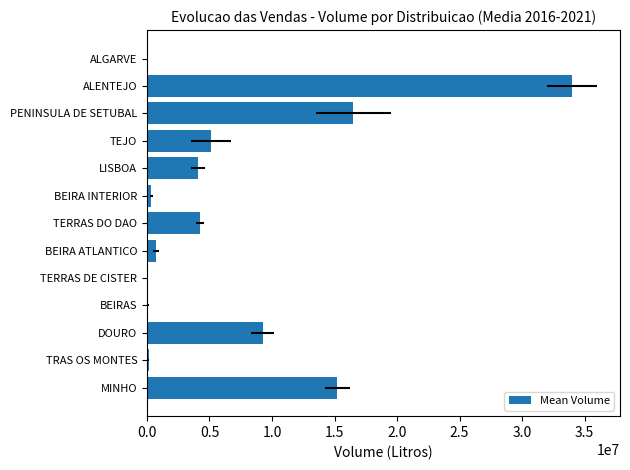

How many data points are less than 4076101?

6